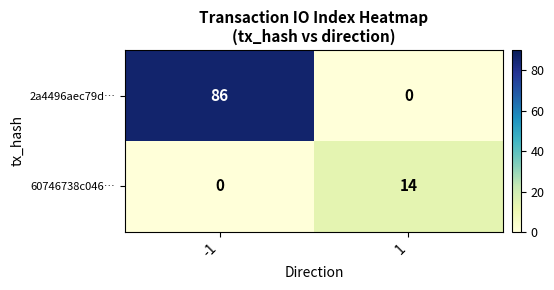

Rank the series by their maximum value, from highest to lowest.

2a4496aec79d…, 60746738c046…